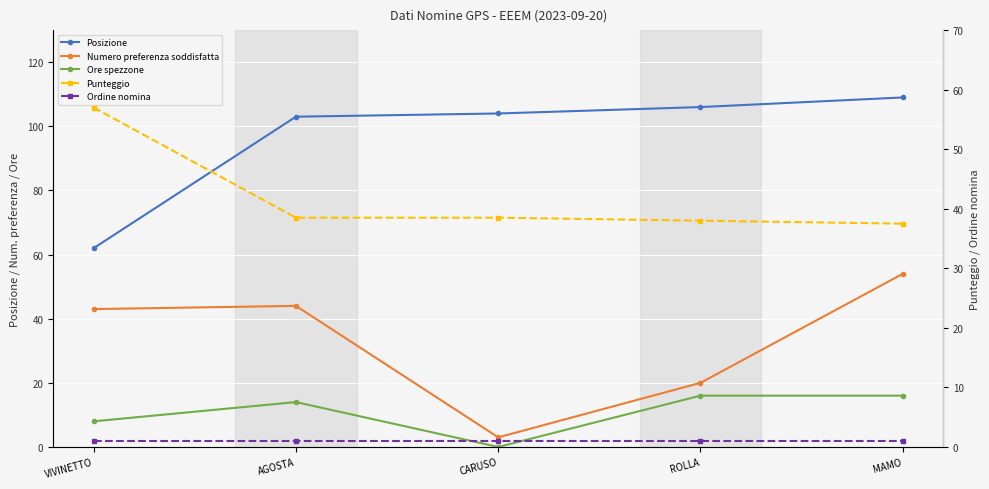

What is the average value of the Punteggio series?

41.9